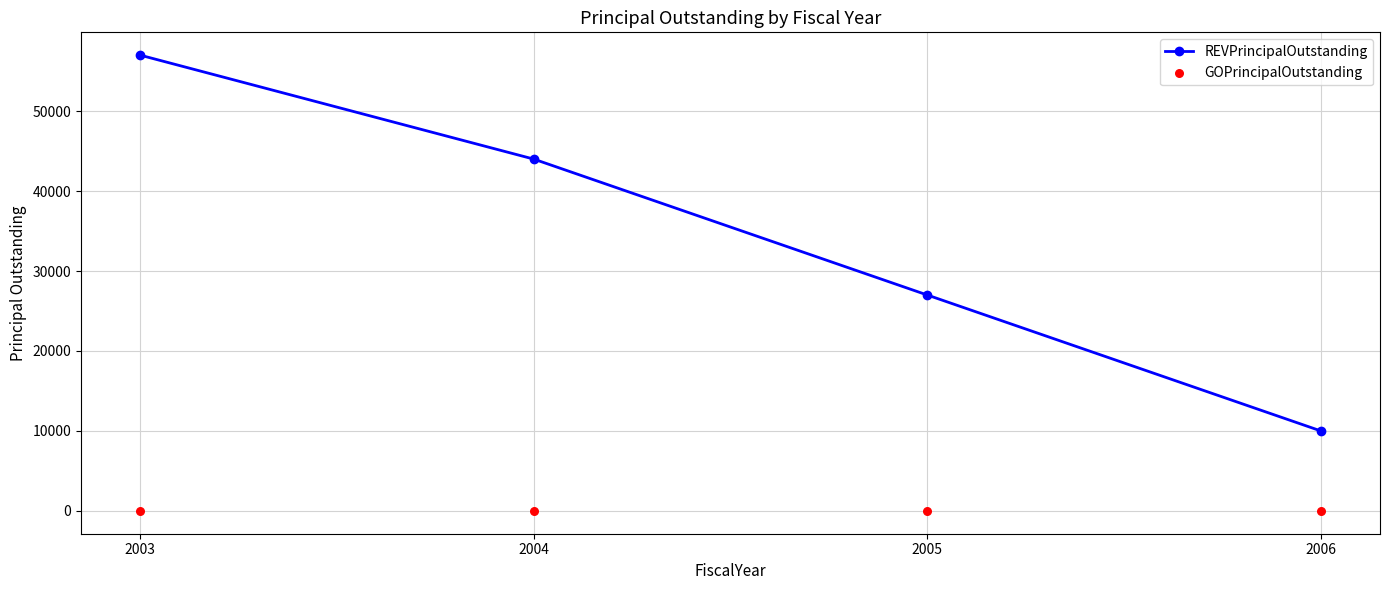

Which series has the widest spread of Y values?

REVPrincipalOutstanding